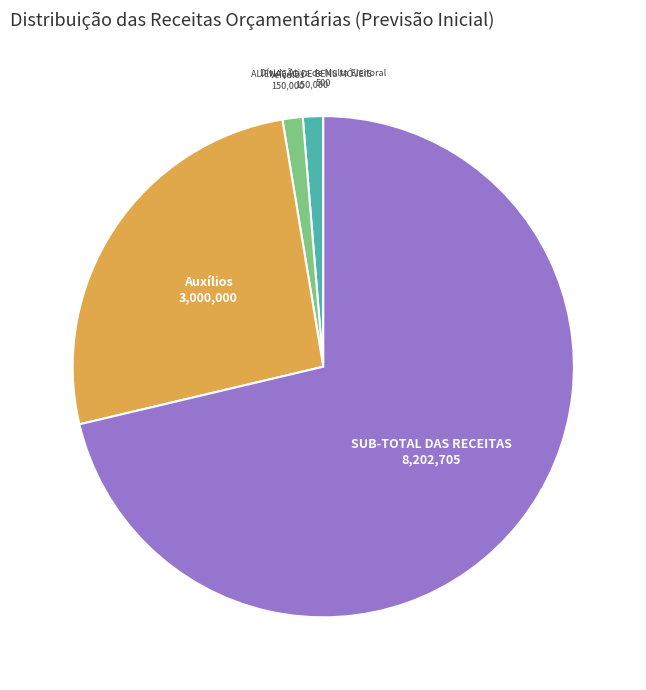

Which category has the smallest portion of the pie?

Dívida Ativa de Multa Eleitoral